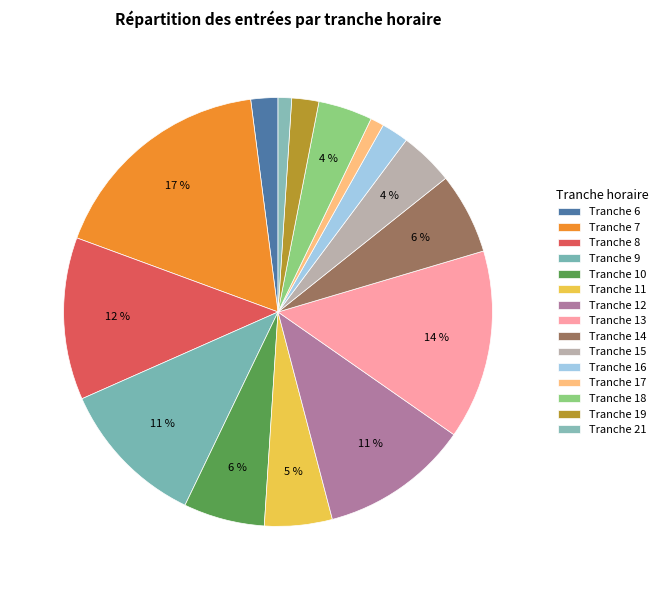

Count the number of slices in the pie.

15